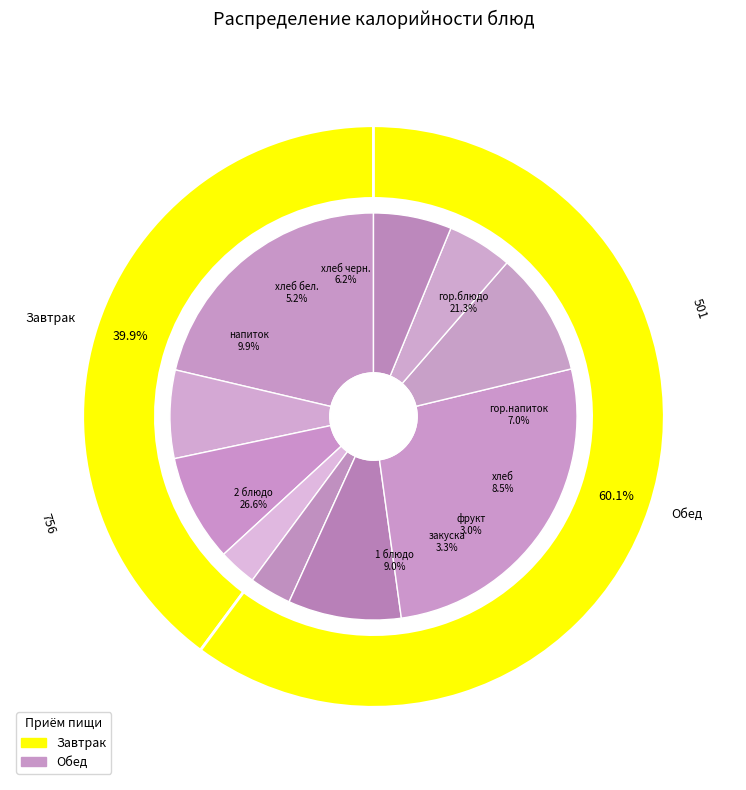

What is the change in value from 1 блюдо to напиток?

+11